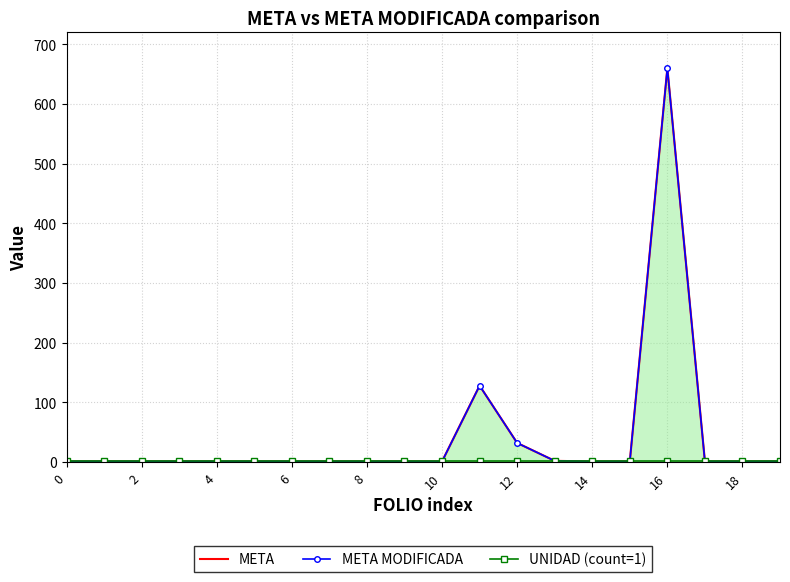

How many distinct data groups are displayed?

3